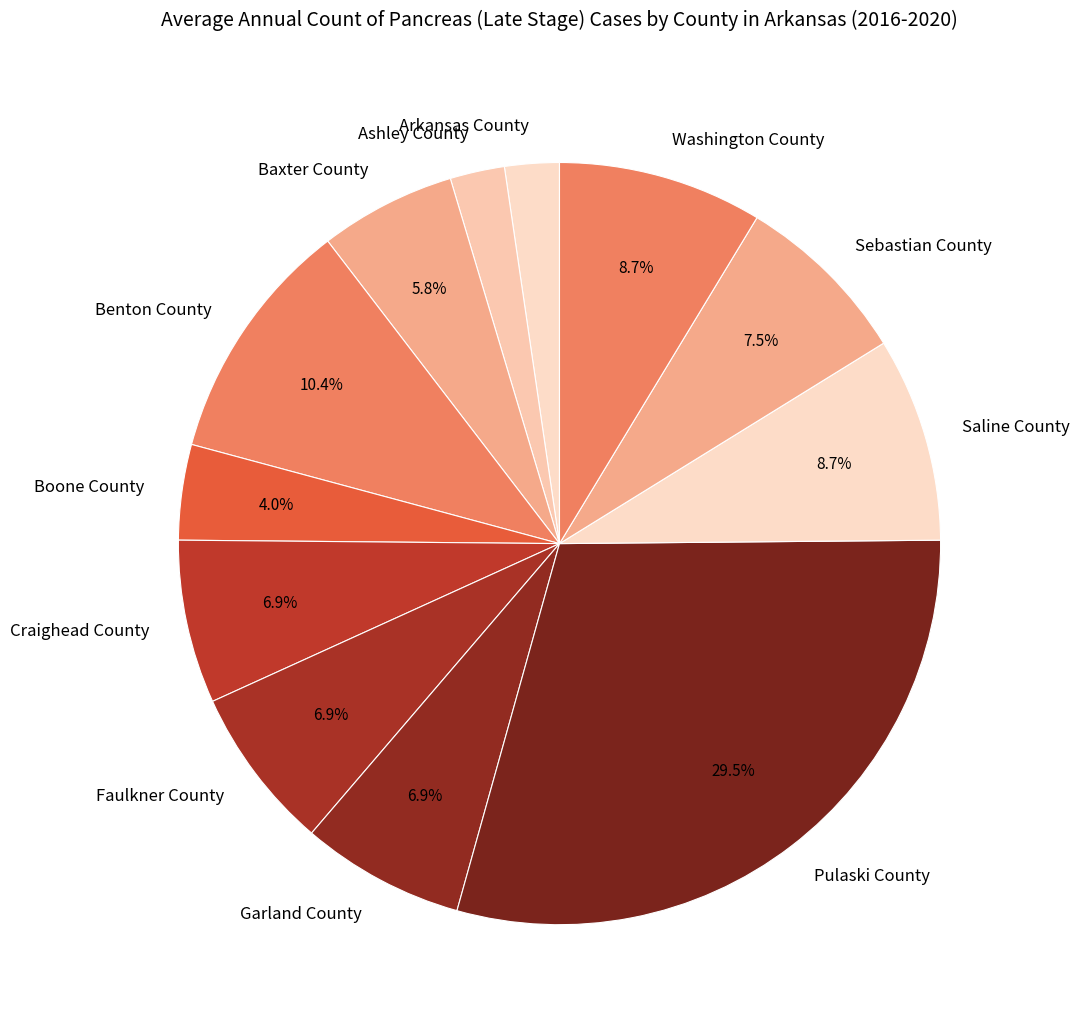

To the nearest percent, what portion does Boone County represent?

4%